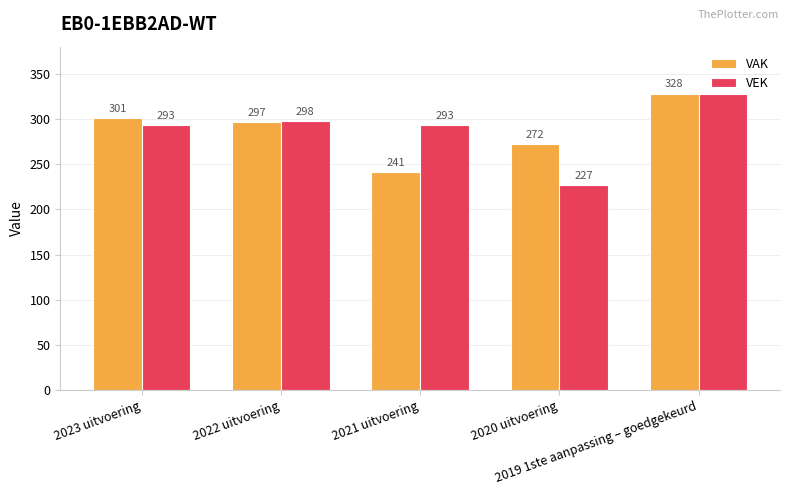

Which category has the highest value in the VEK series?

2019 1ste aanpassing – goedgekeurd